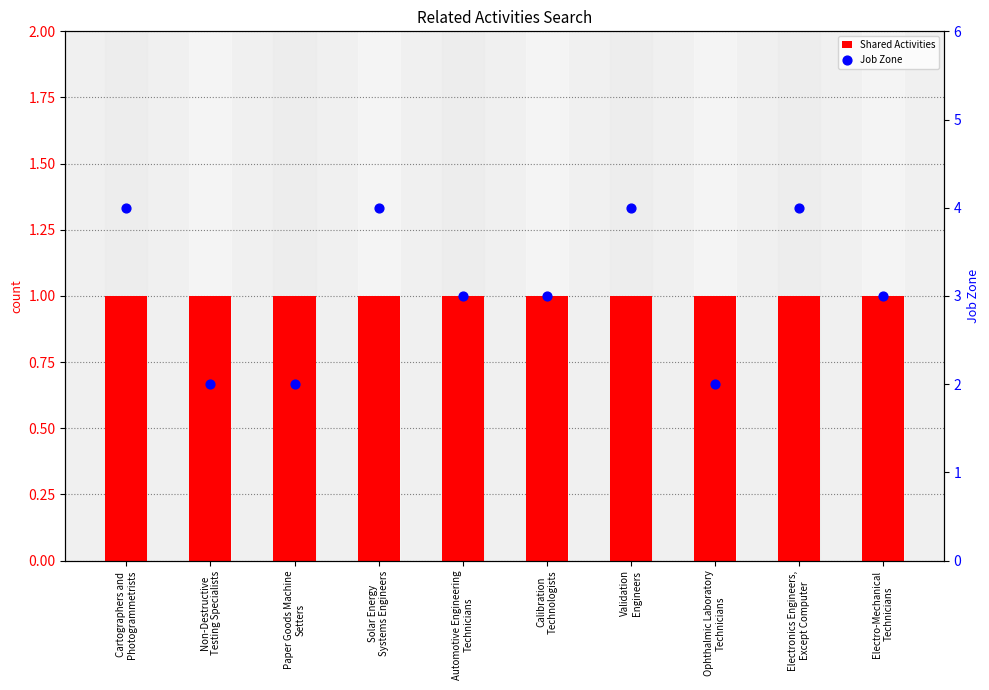

At how many categories does at least one series exceed 2?

7